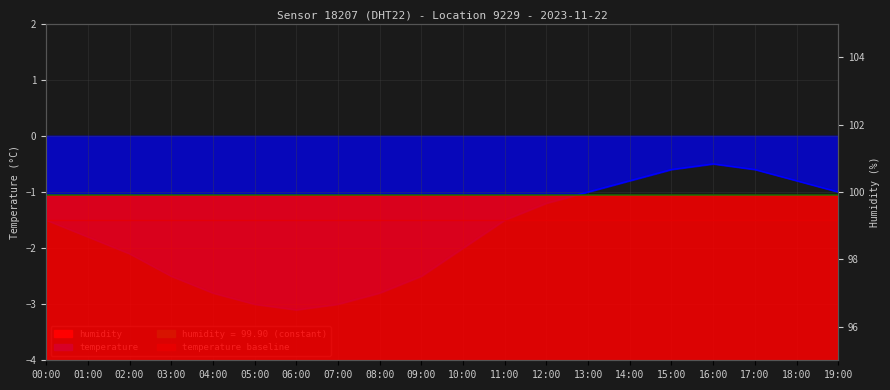

How many values exceed -1?

5